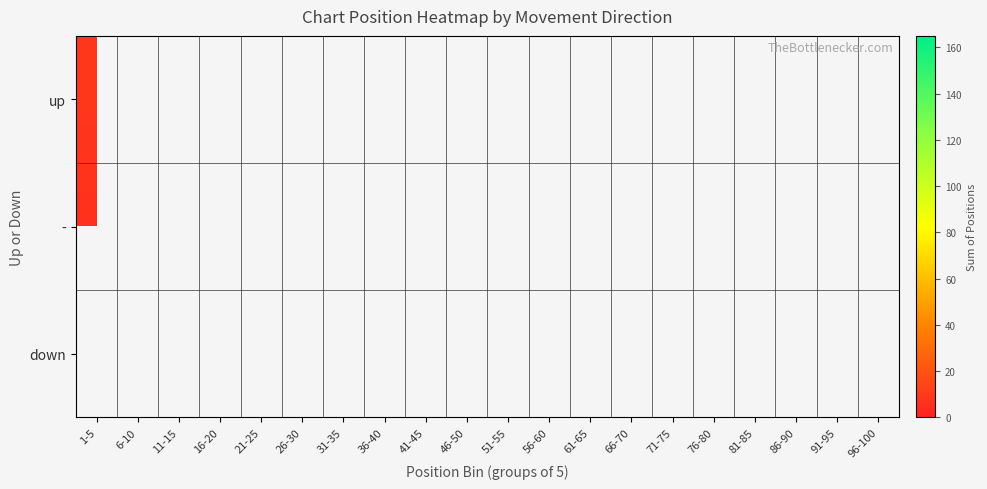

Is the value of up at 96-100 greater than the value of - at 86-90?

No